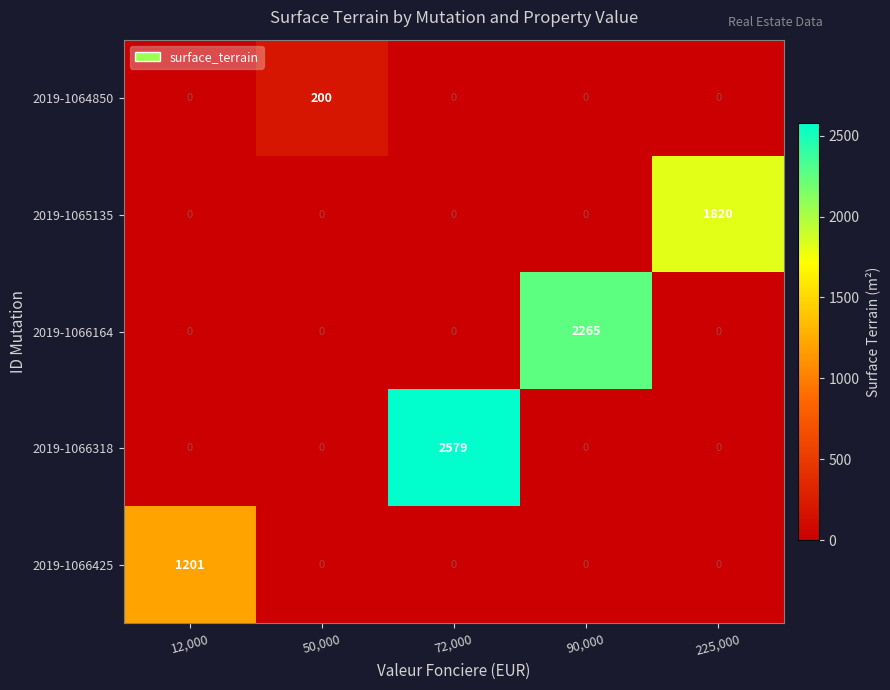

Reading right to left, what are all the values shown in this chart?

2019-1064850: 0	0	0	200	0
2019-1065135: 1820	0	0	0	0
2019-1066164: 0	2265	0	0	0
2019-1066318: 0	0	2579	0	0
2019-1066425: 0	0	0	0	1201